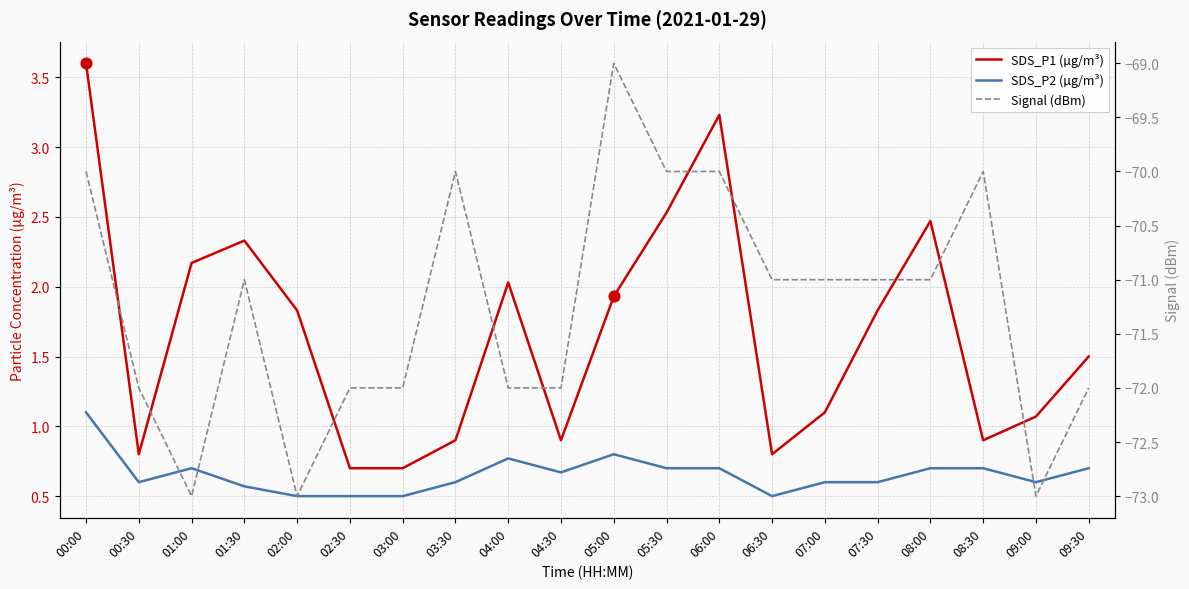

Which series contains the lowest Y value?

Signal (dBm)